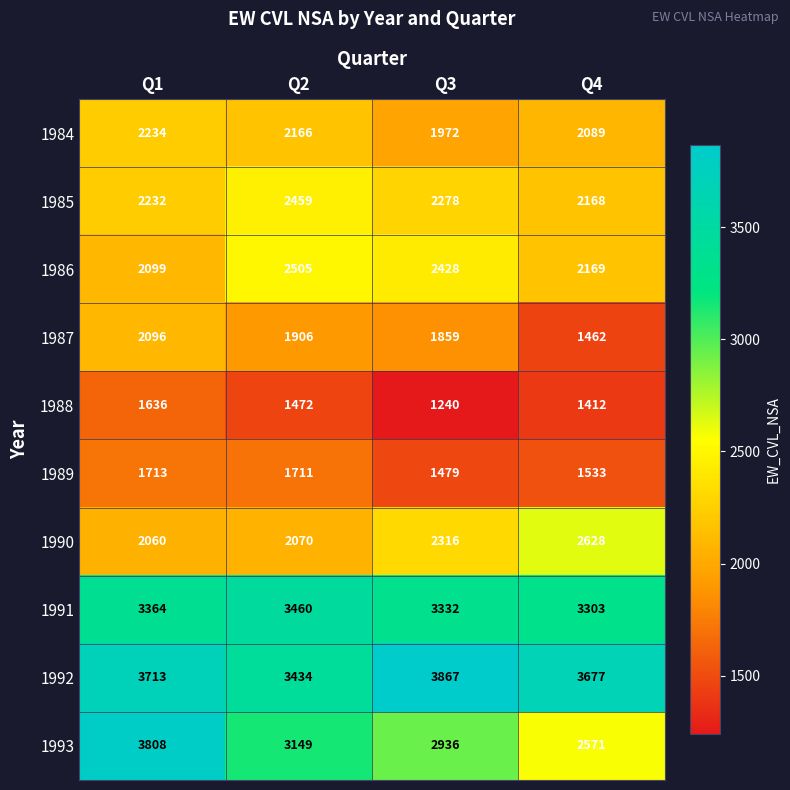

Which series changed the most between Q2 and Q4?

1993